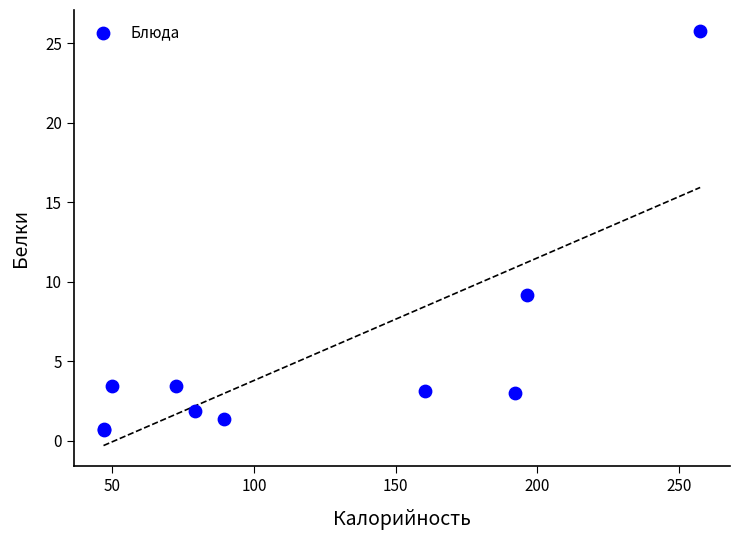

What Y value in the scatter plot is closest to 13?

9.2